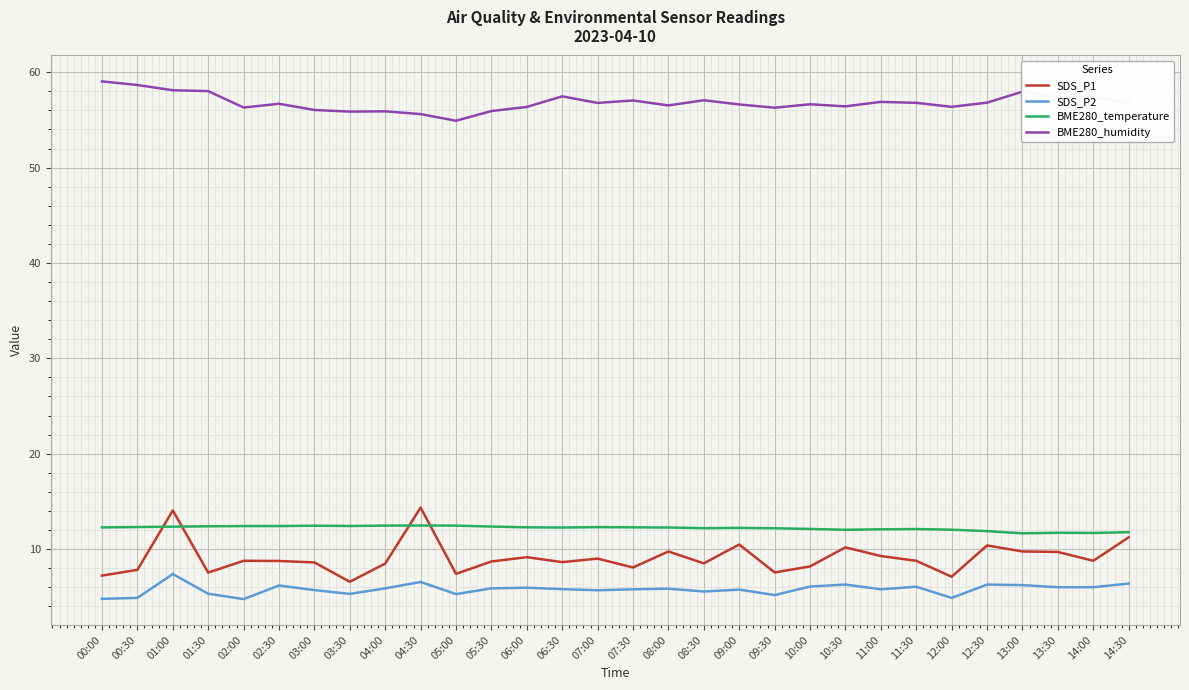

What is the spread (max minus min) of values at 05:00?

49.6